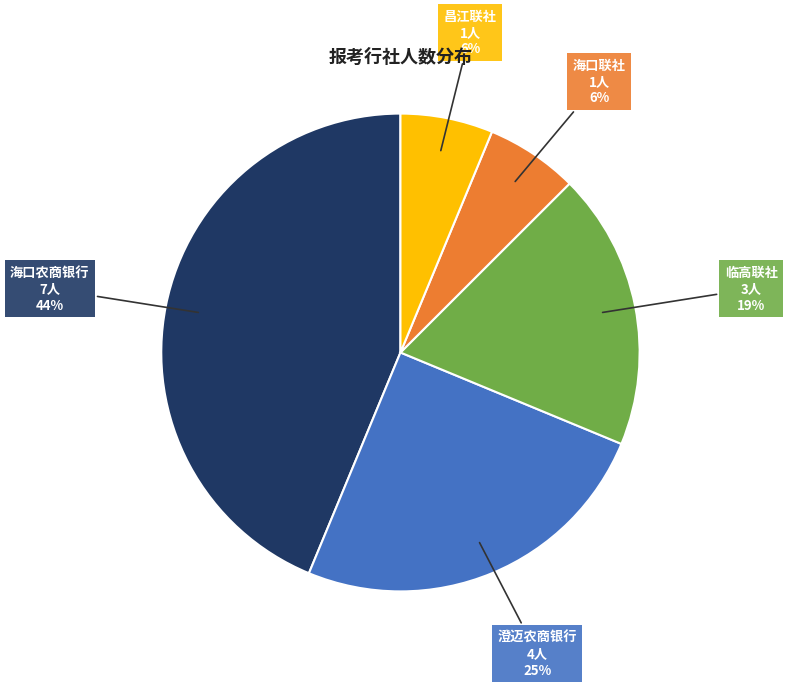

Is there a majority slice in this chart?

No